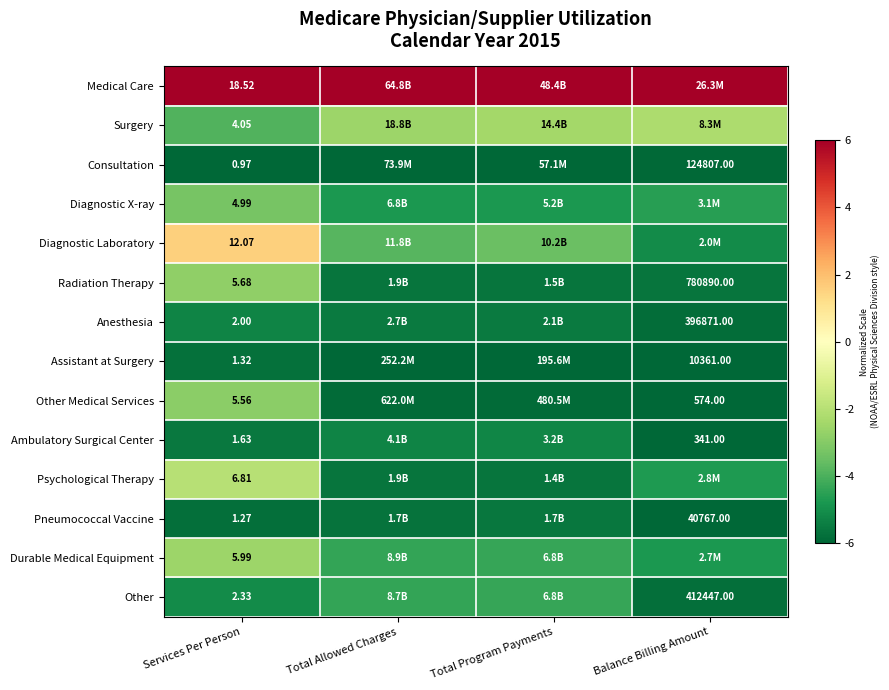

Rank the series at Services Per Person from highest to lowest value.

Medical Care, Diagnostic Laboratory, Psychological Therapy, Durable Medical Equipment, Radiation Therapy, Other Medical Services, Diagnostic X-ray, Surgery, Other, Anesthesia, Ambulatory Surgical Center, Assistant at Surgery, Pneumococcal Vaccine, Consultation